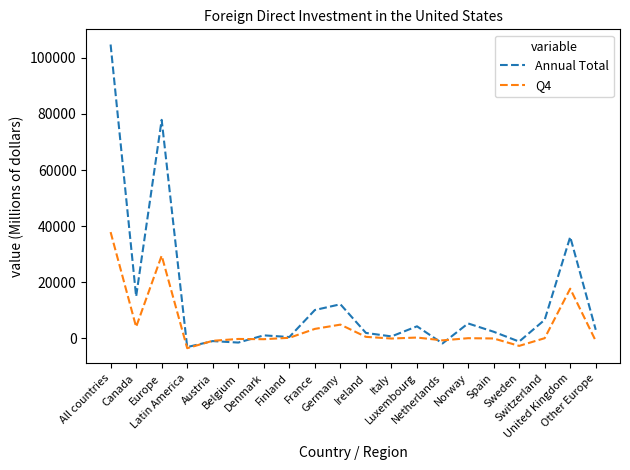

Rank the series by their average value, from highest to lowest.

Annual Total, Q4